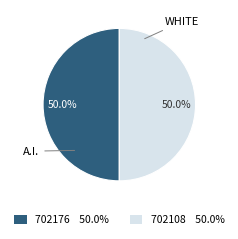

What is the ratio of the value at 702176 to the value at 702108?

1.0